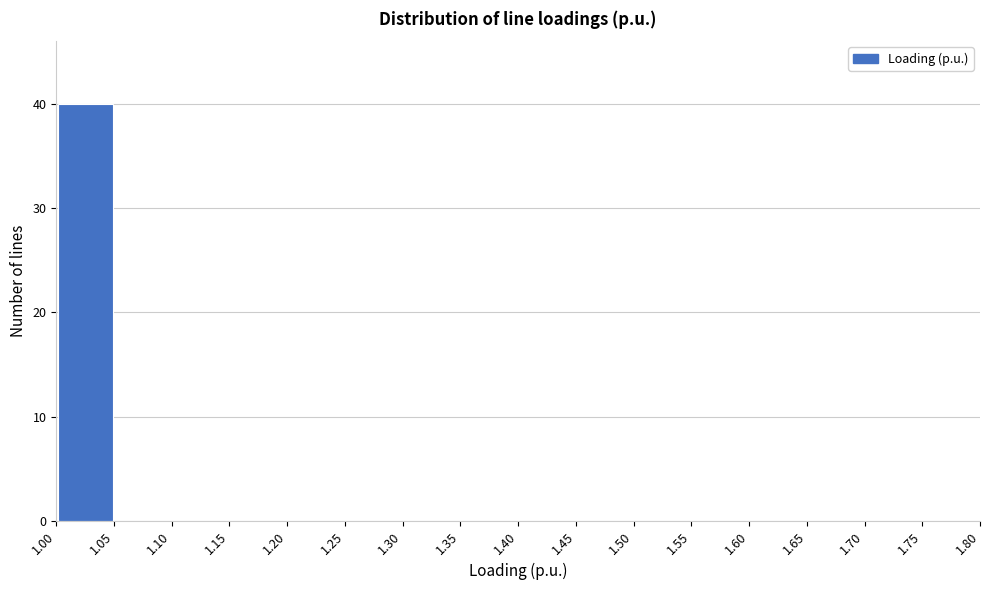

Which range on the x-axis has the tallest bar?

1.00 to 1.05